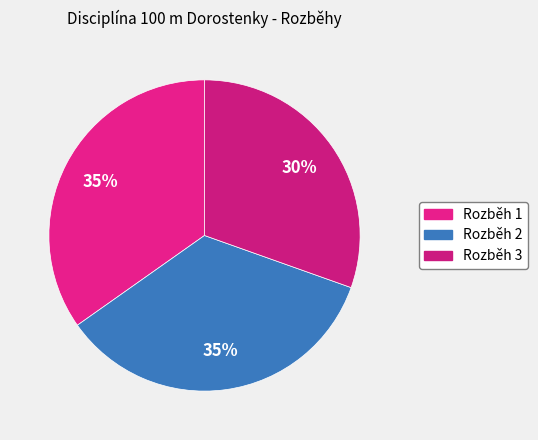

Between Rozběh 3 and Rozběh 1, which is larger?

Rozběh 1